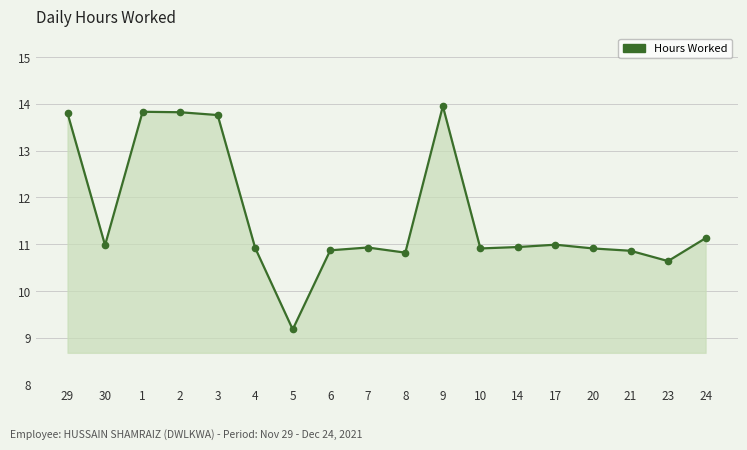

How many series are shown in this chart?

1